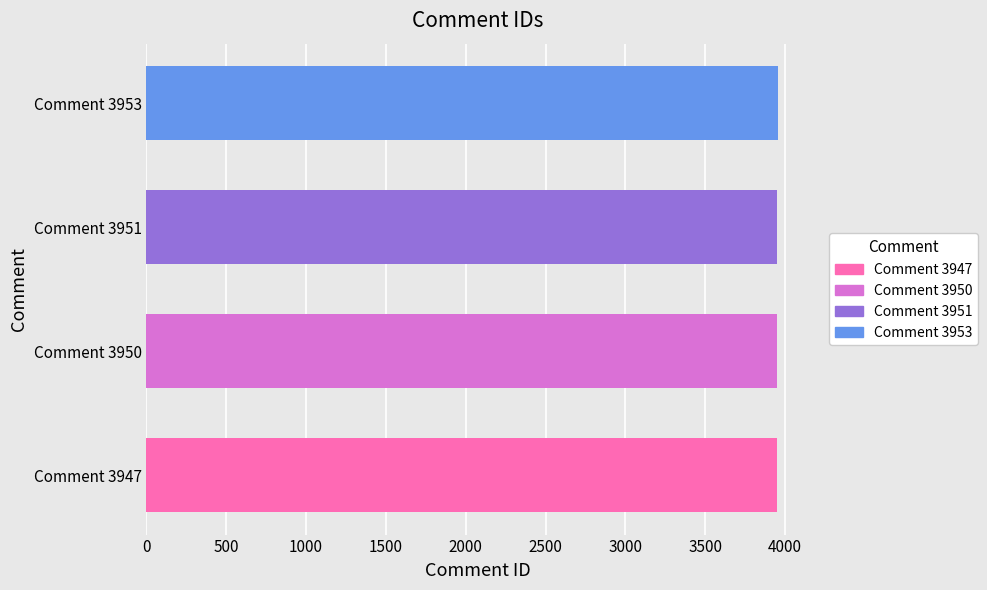

The value at Comment 3953 is 3953. True or false?

True